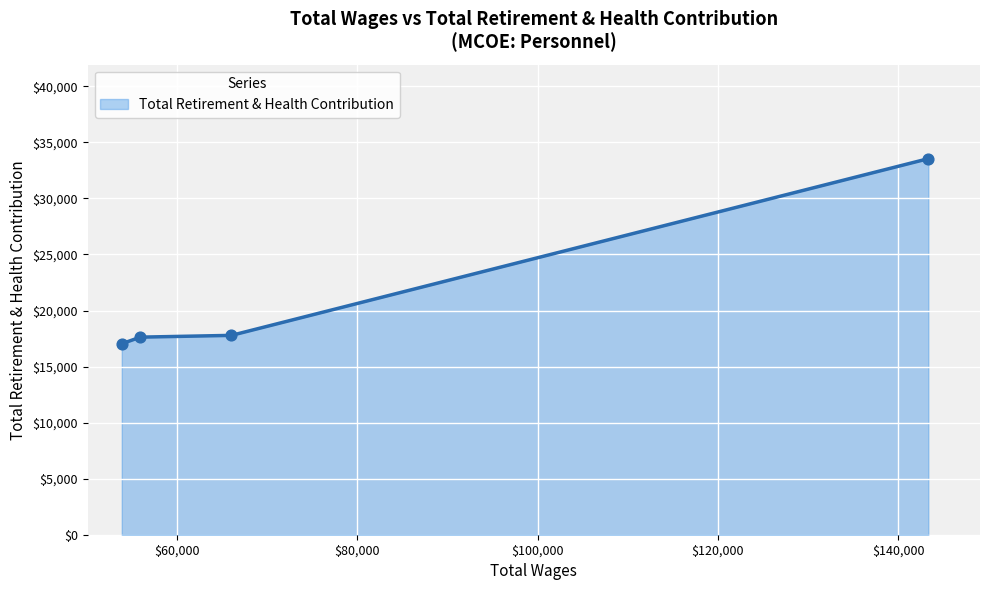

What is the difference between the maximum and second lowest values?

15920